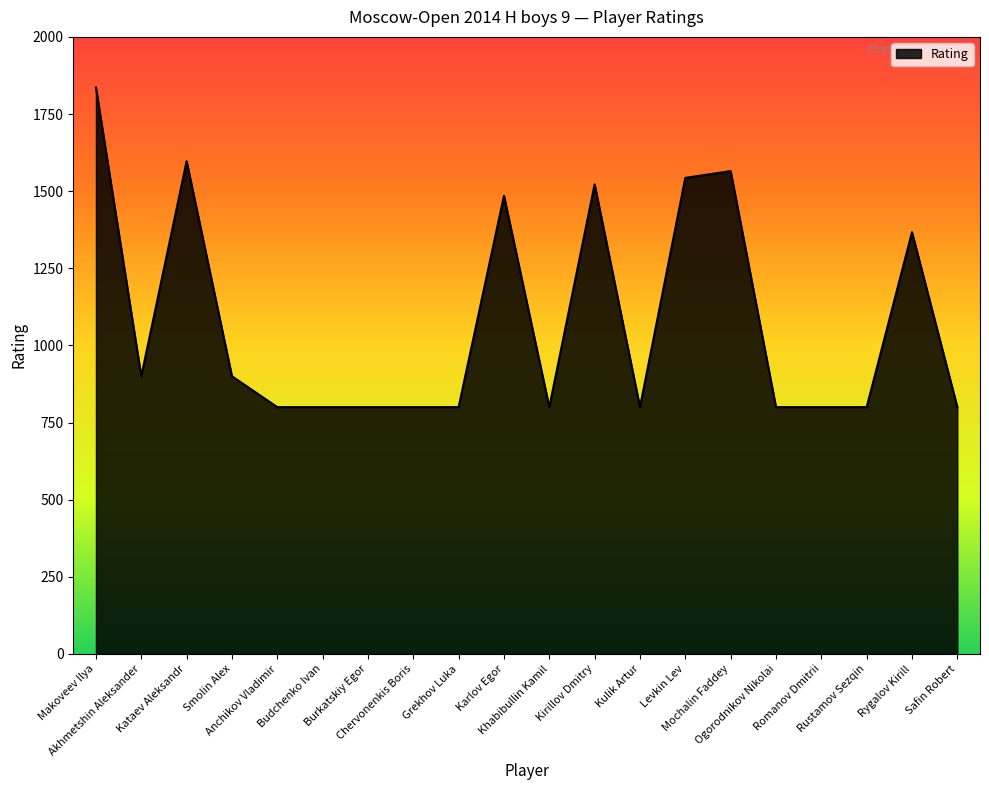

What is the difference between the maximum and minimum values?

1036